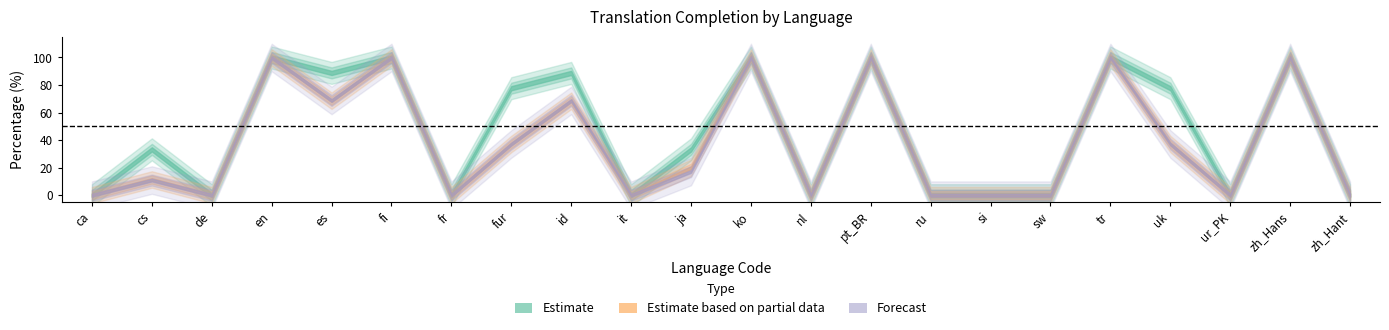

Between 16 and 8, which is larger?

8